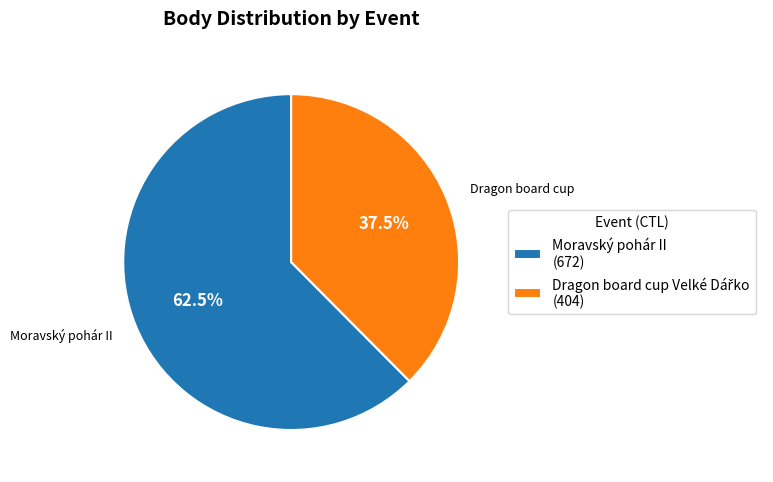

Which slice is the largest?

Moravský pohár II (672)